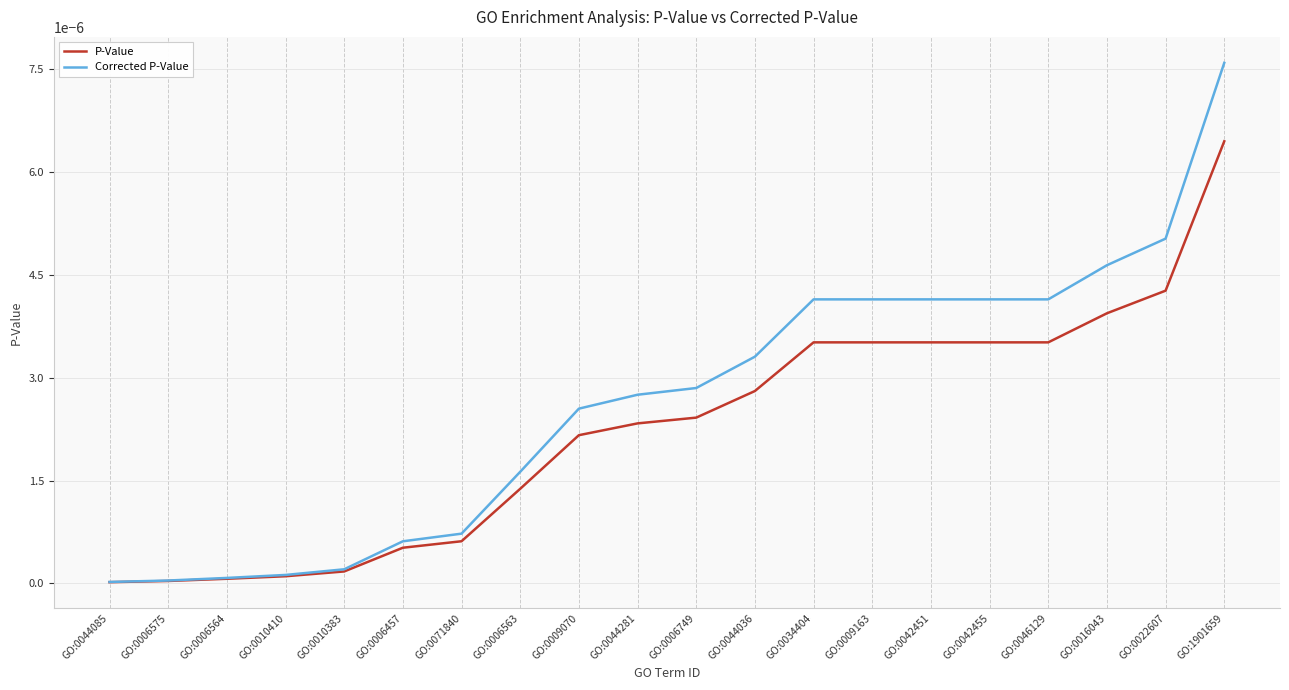

At which category is the sum across all series the highest?

GO:1901659